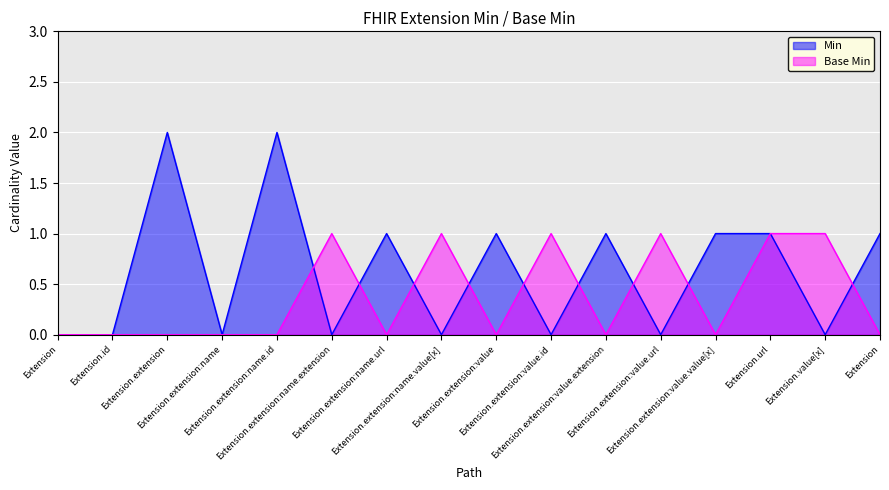

What is the maximum value for Min?

2